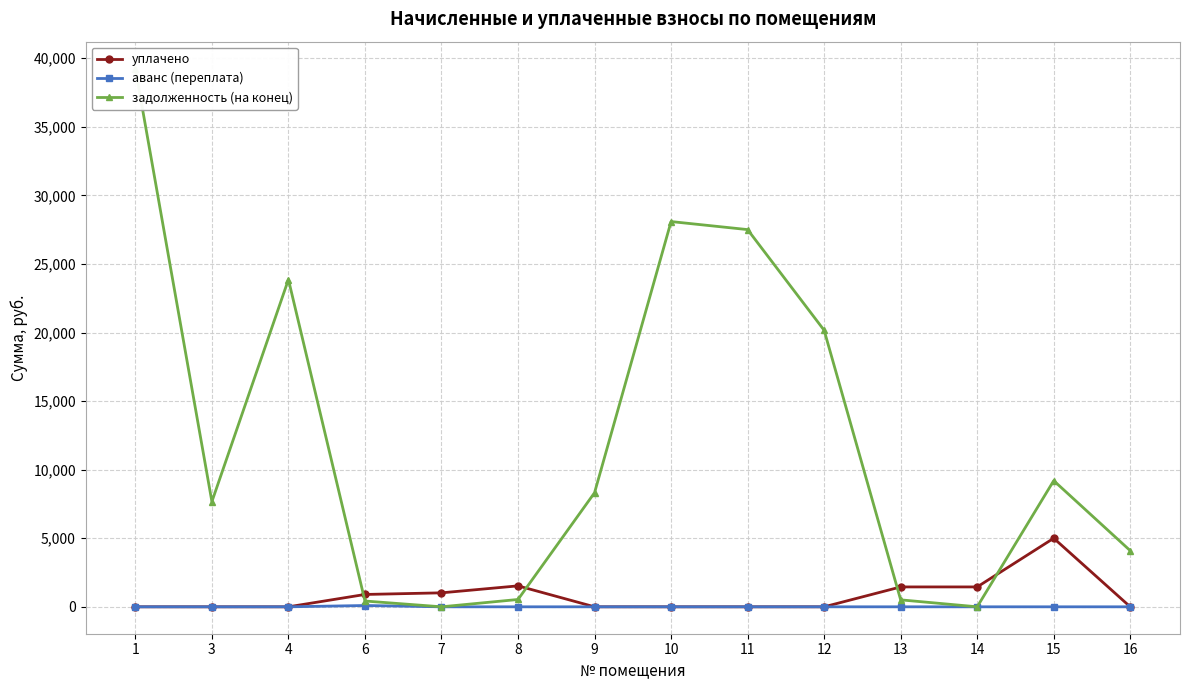

What is the maximum value for уплачено?

5000.0